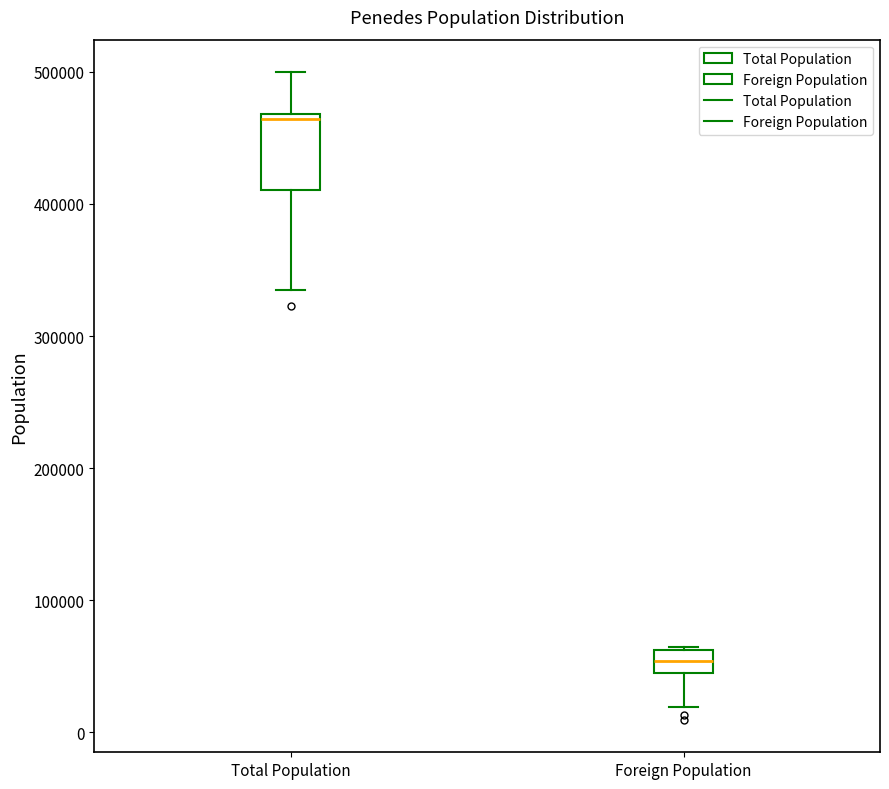

Which box's median line is the lowest?

Foreign Population